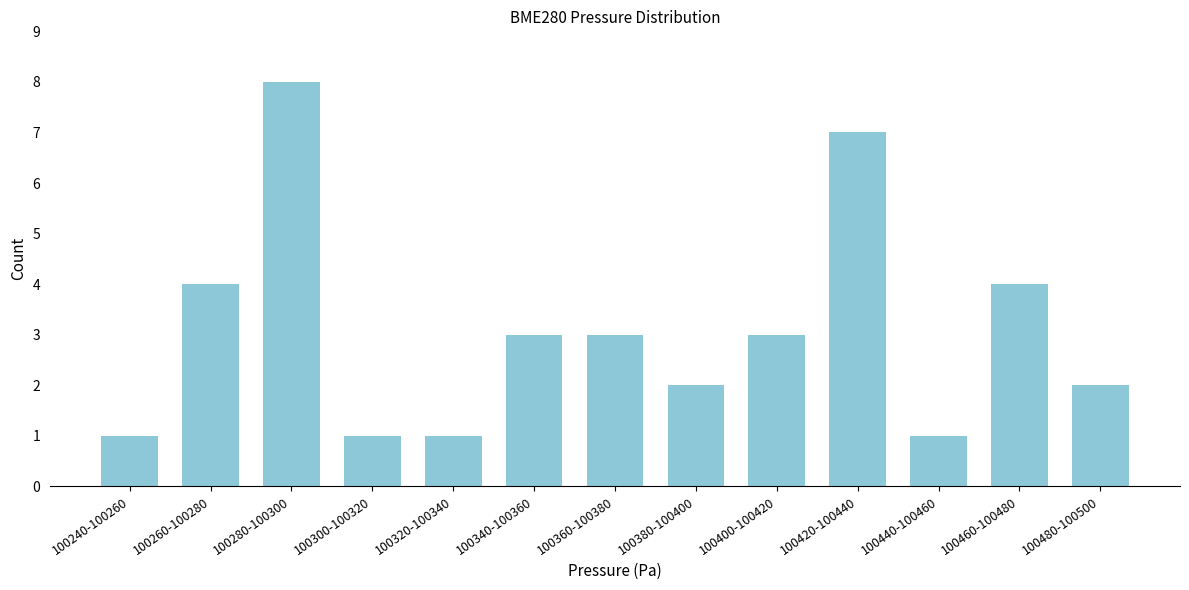

Reading left to right, transcribe all the data shown in this chart.

1	4	8	1	1	3	3	2	3	7	1	4	2